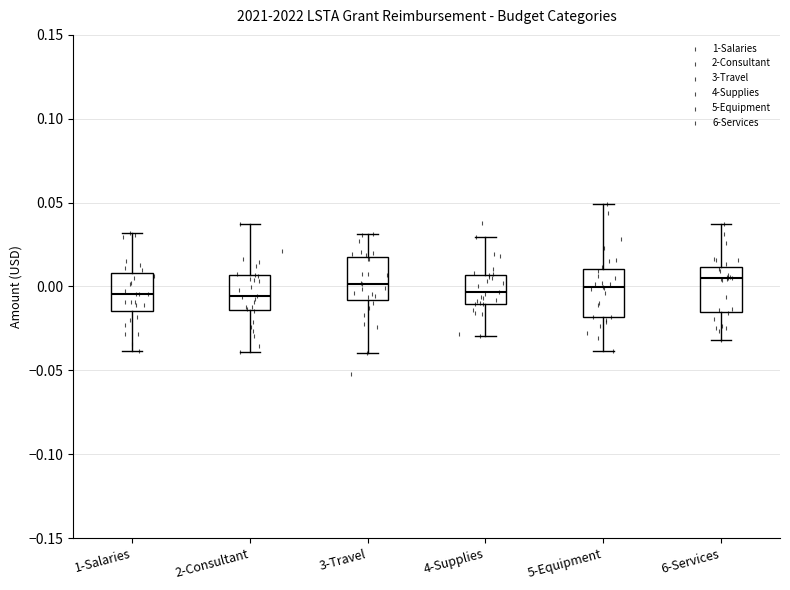

Reading left to right, read every box against the y-axis: the position of its median line, the range the box covers, and the ends of its whiskers. The values are not printed on the chart, so give them approximately, as read against the axis.

1-Salaries: median -0.005, box -0.015 to 0.010, whiskers -0.040 to 0.030
2-Consultant: median -0.005, box -0.015 to 0.005, whiskers -0.040 to 0.035
3-Travel: median 0.000, box -0.010 to 0.020, whiskers -0.040 to 0.030
4-Supplies: median -0.005, box -0.010 to 0.005, whiskers -0.030 to 0.030
5-Equipment: median 0.000, box -0.020 to 0.010, whiskers -0.040 to 0.050
6-Services: median 0.005, box -0.015 to 0.010, whiskers -0.030 to 0.035